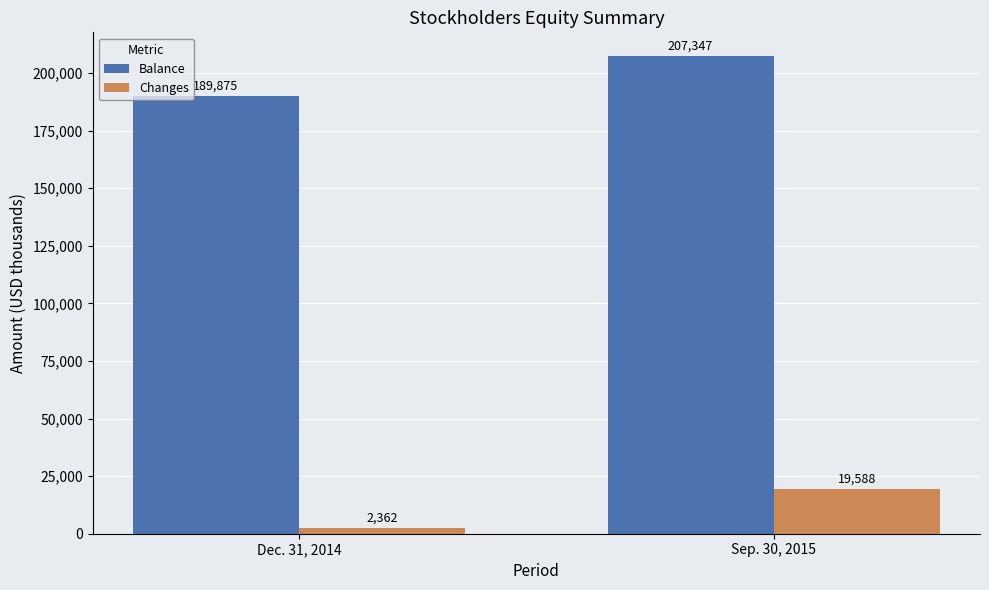

What is the label of the 1st bar from the left?

Dec. 31, 2014